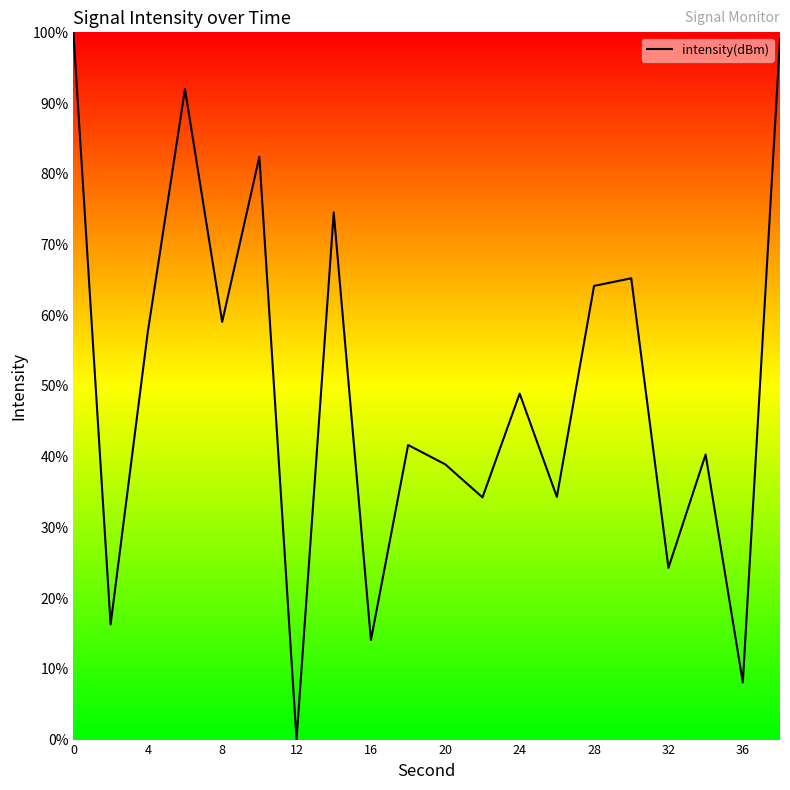

What is the greatest value displayed?

100.0